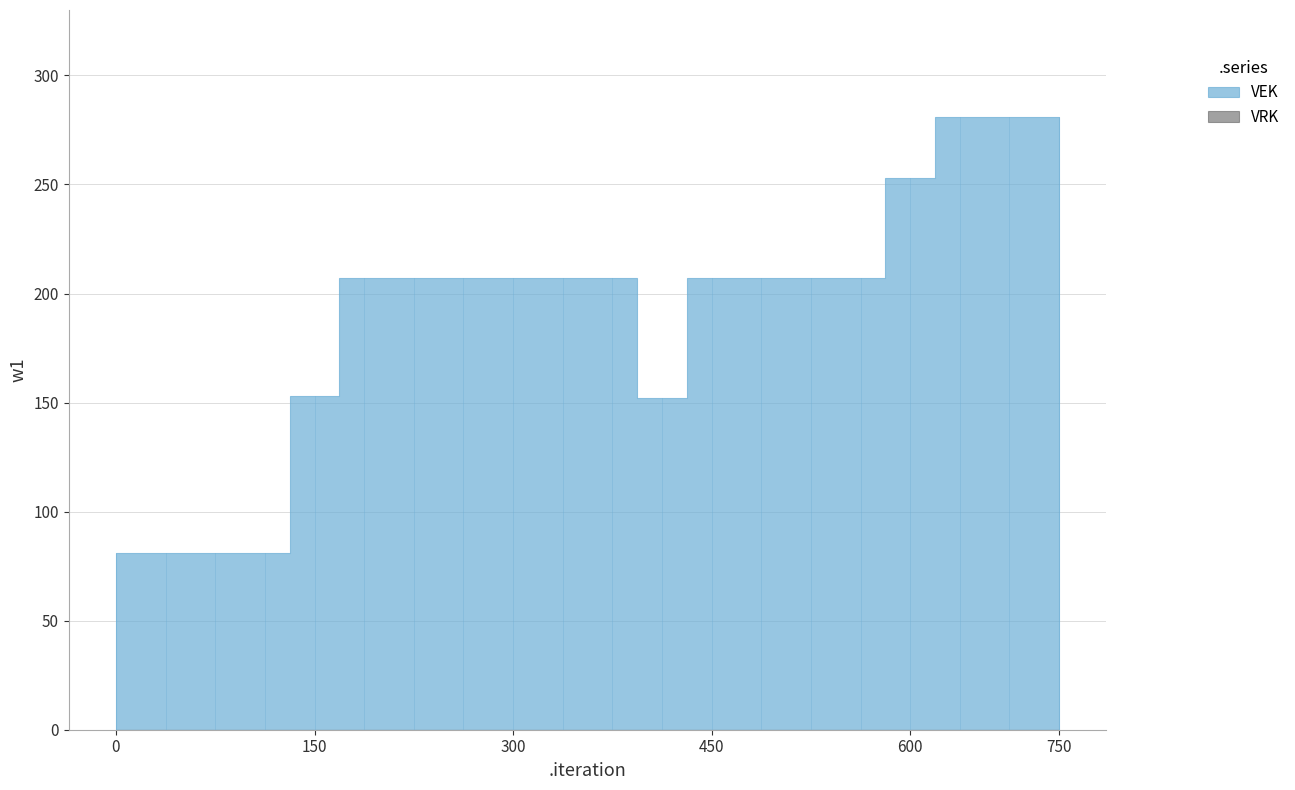

How many lines are shown in the chart?

2